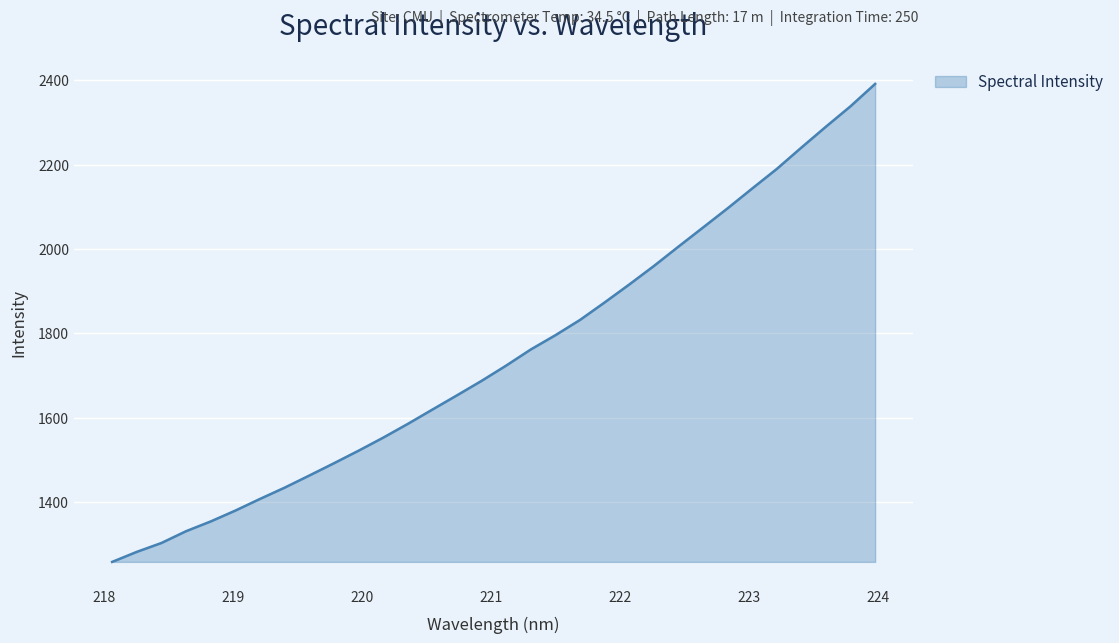

Count the number of categories in the chart.

32